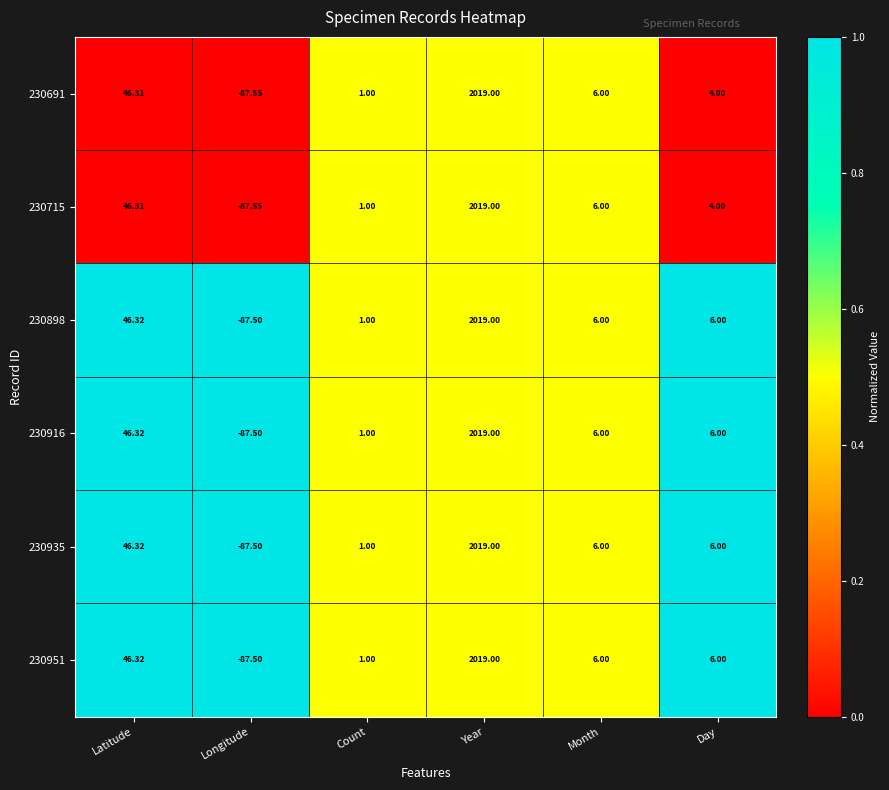

What is the maximum value shown in the chart?

2019.0